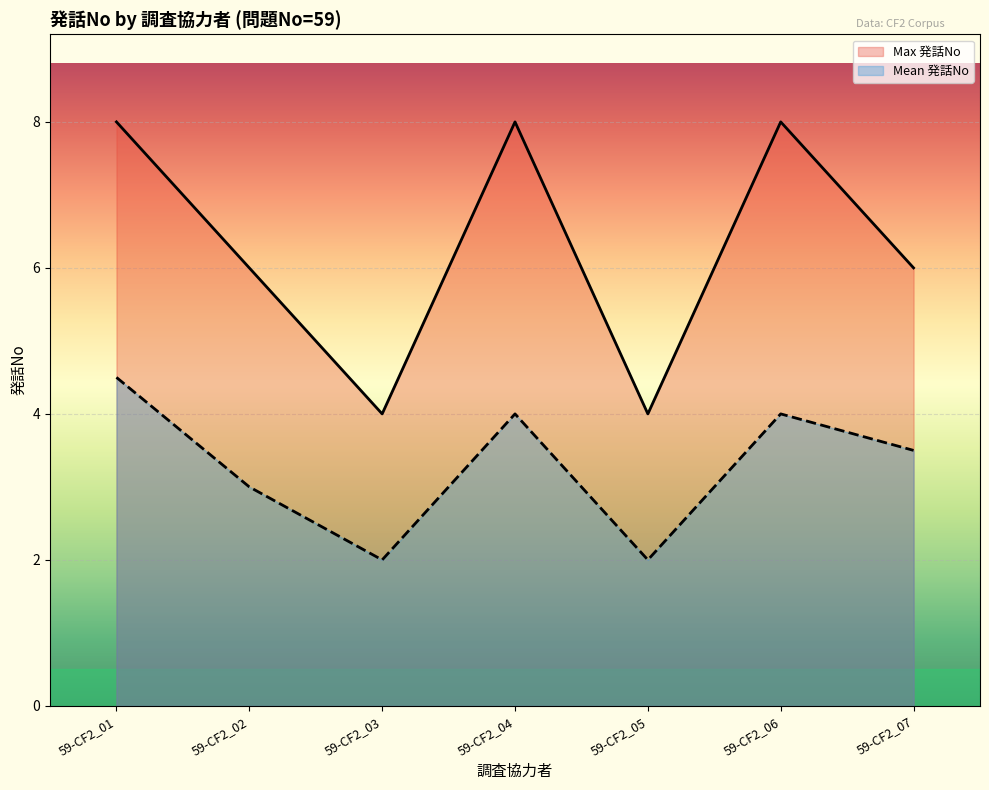

Which category has the lowest value in the Max 発話No series?

59-CF2_03